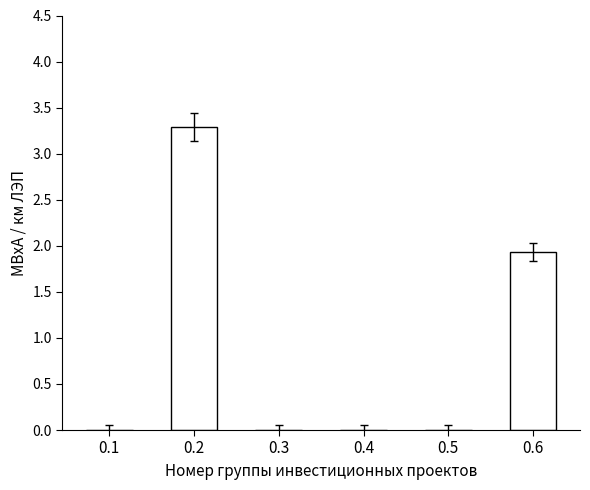

What is the change in value from 0.2 to 0.5?

-3.3